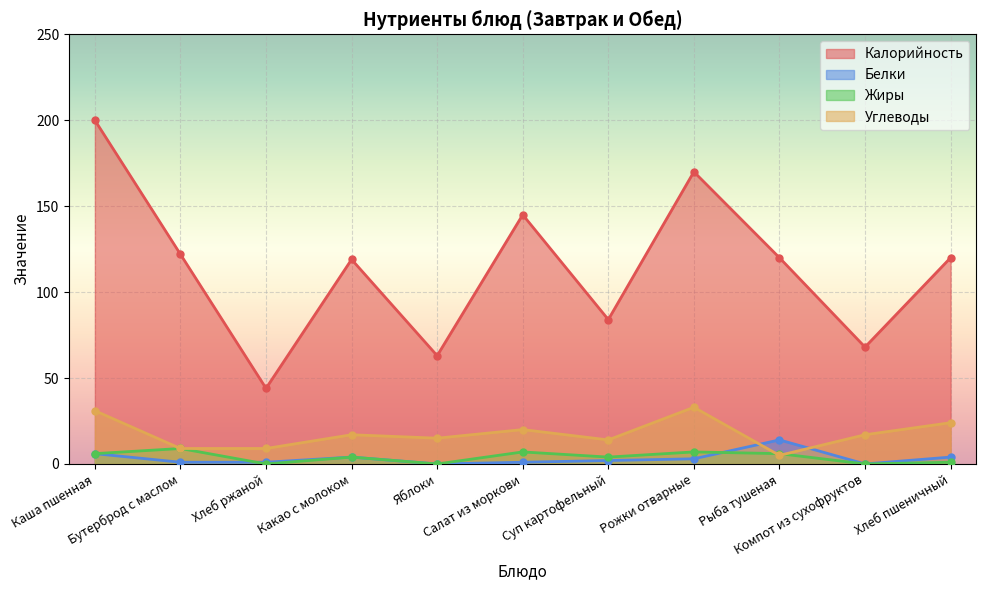

What is the difference between the Калорийность values at Суп картофельный and Рыба тушеная?

36